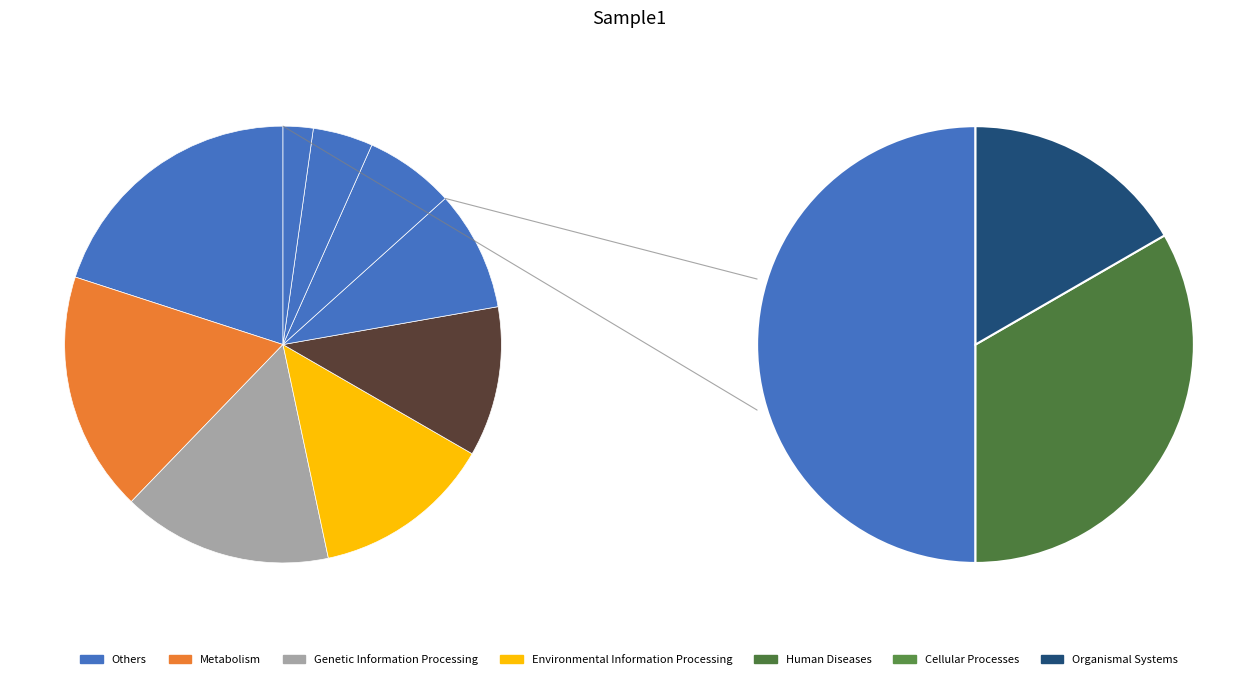

How many segments does this pie chart have?

9